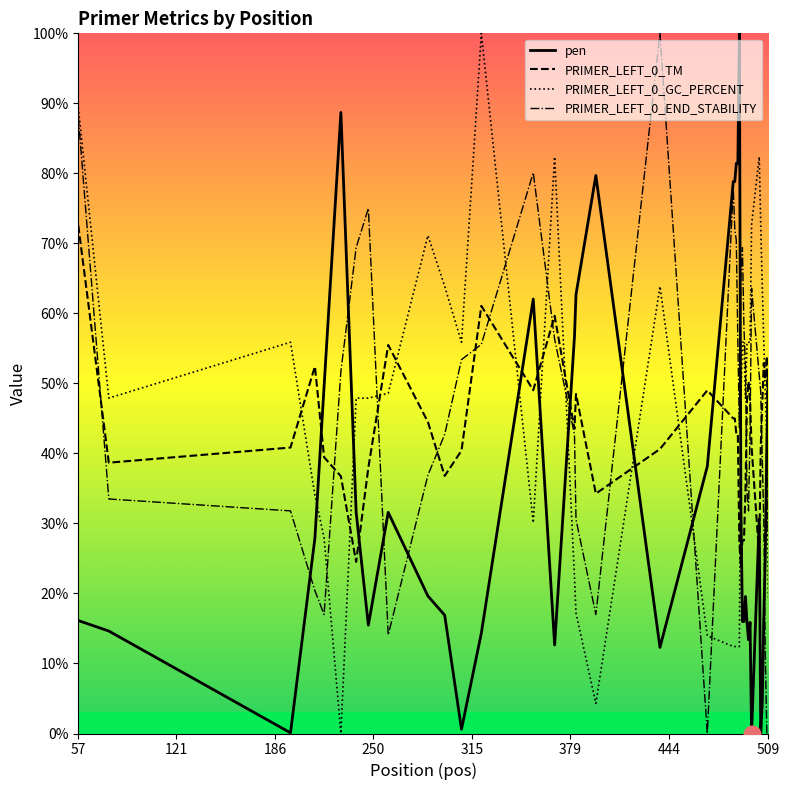

How many lines are shown in the chart?

4